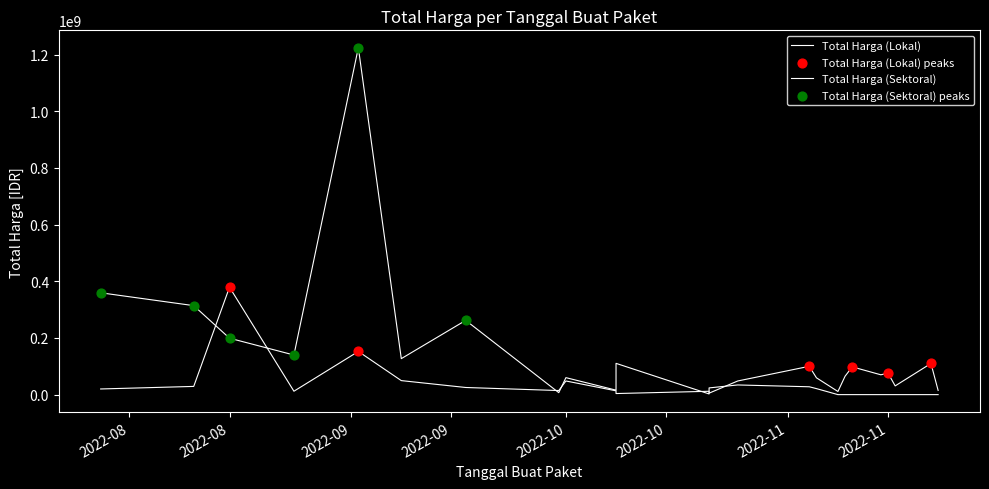

At how many categories does at least one series exceed 138142290?

6